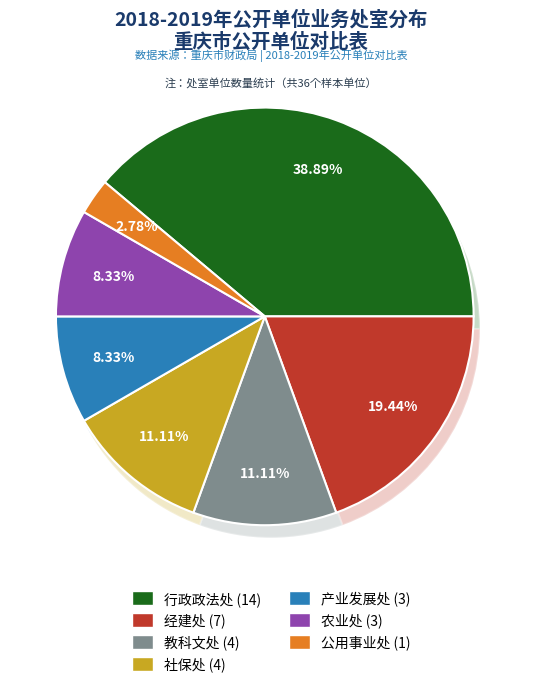

The 公用事业处 slice represents 3% of the pie. True or false?

True